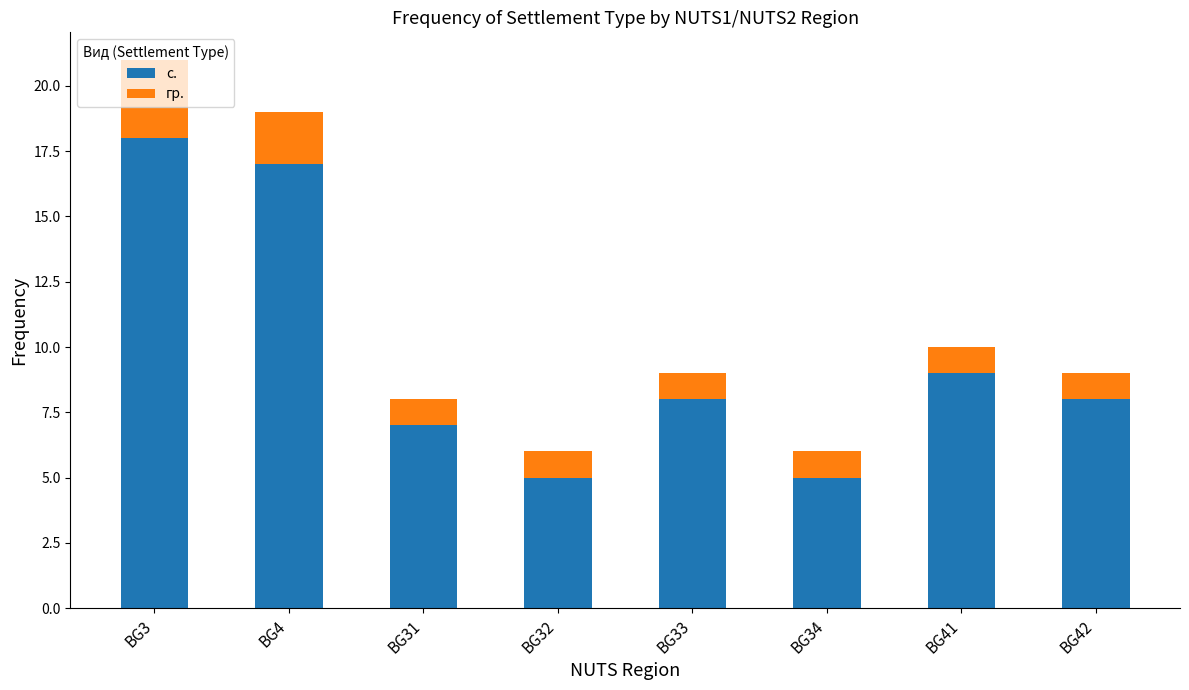

What is the minimum value for с.?

5